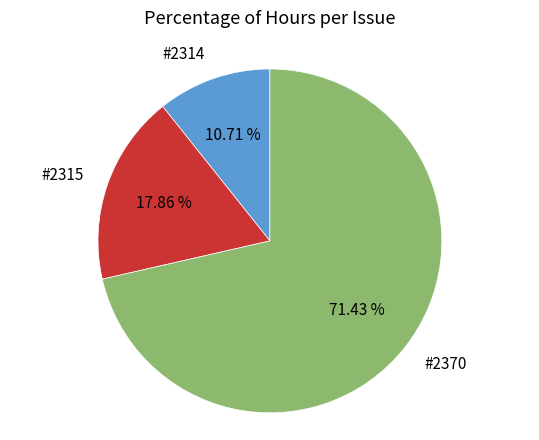

How many slices are in this pie chart?

3